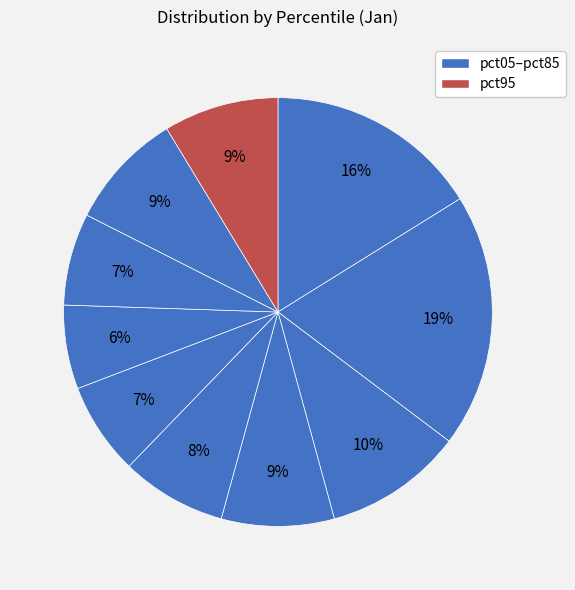

How many slices are in this pie chart?

10